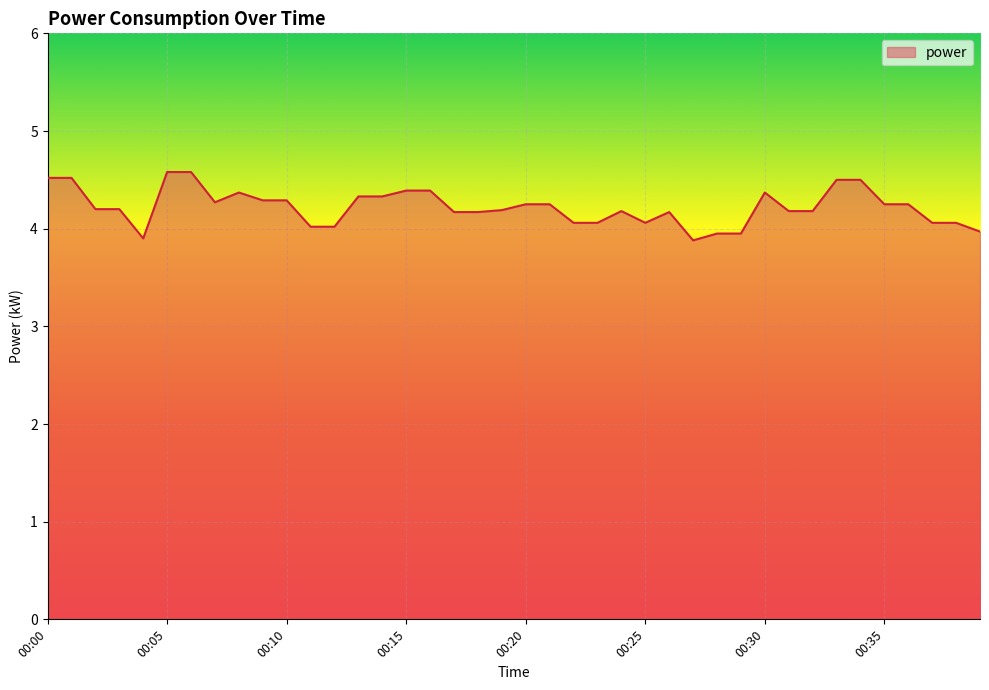

What is the maximum value shown in the chart?

4.6